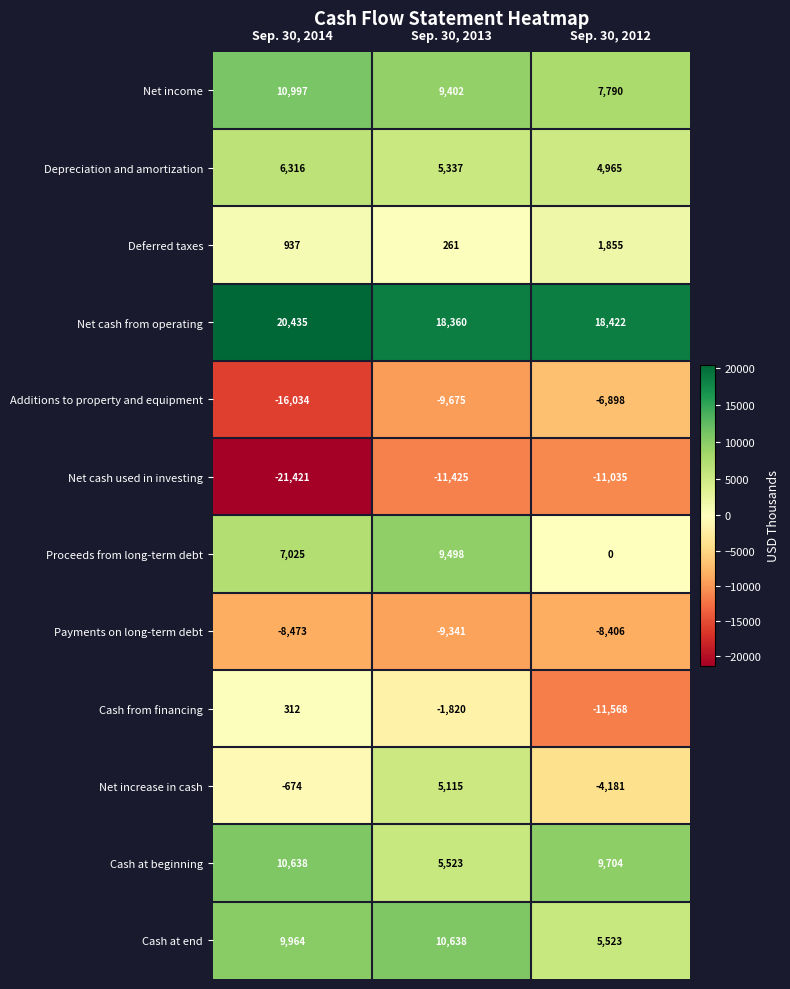

What is the sum of the Deferred taxes values at Sep. 30, 2012 and Sep. 30, 2013?

2116